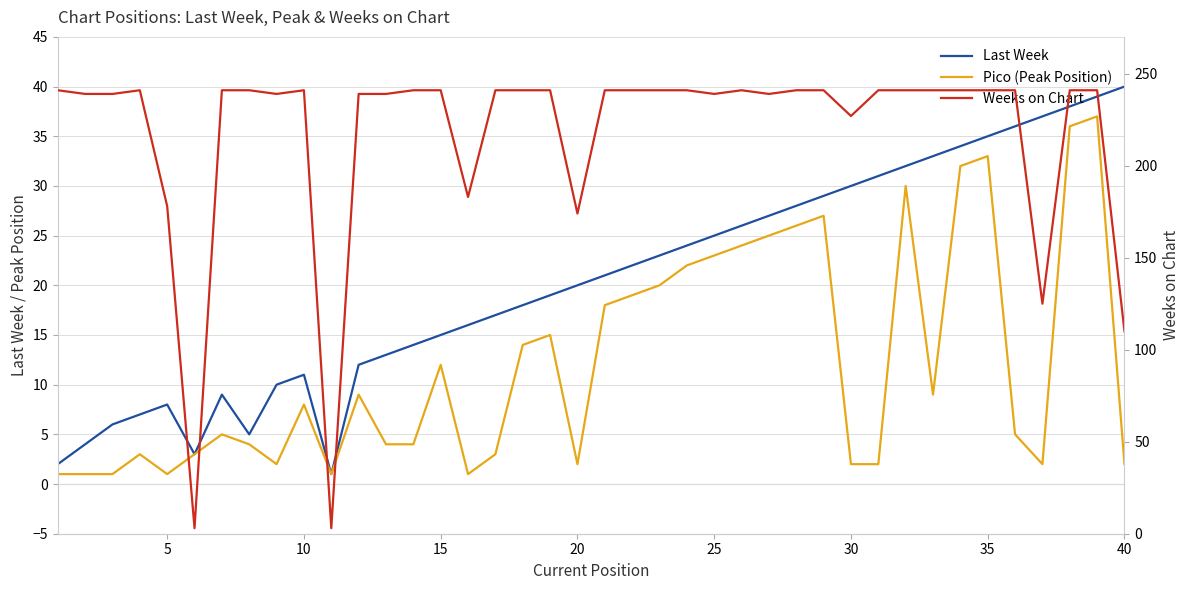

True or false: Last Week and Weeks on Chart cross at least once.

False